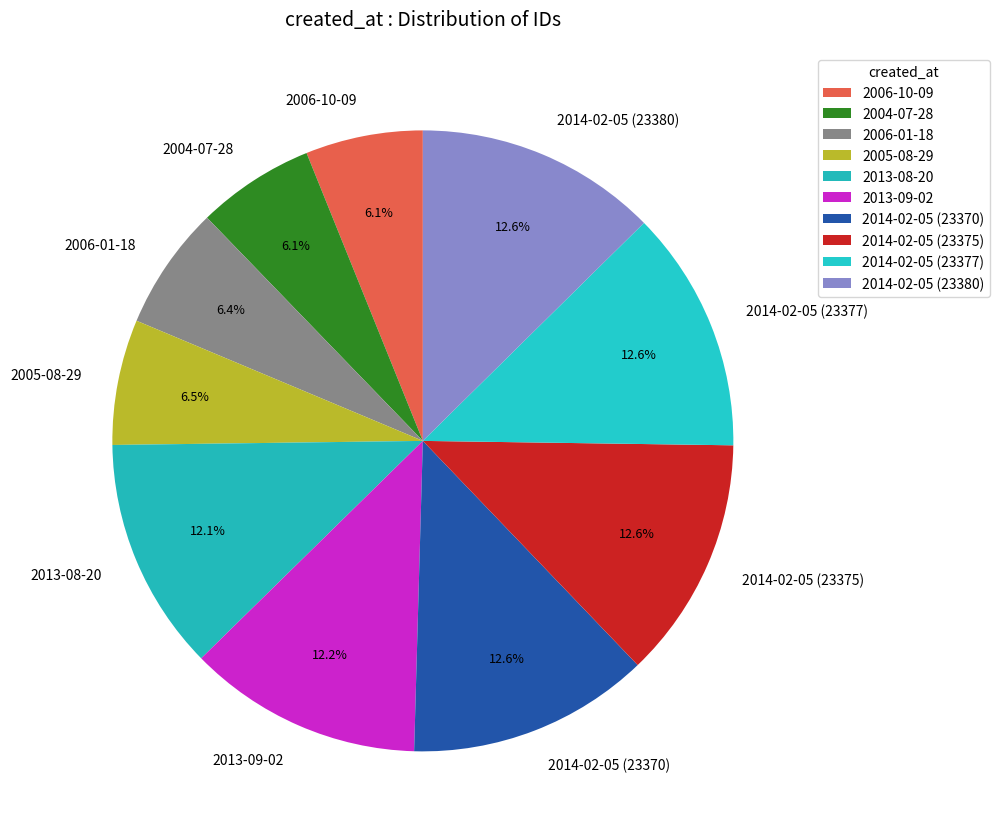

To the nearest percent, what is the difference between the largest and smallest slice percentages?

7%